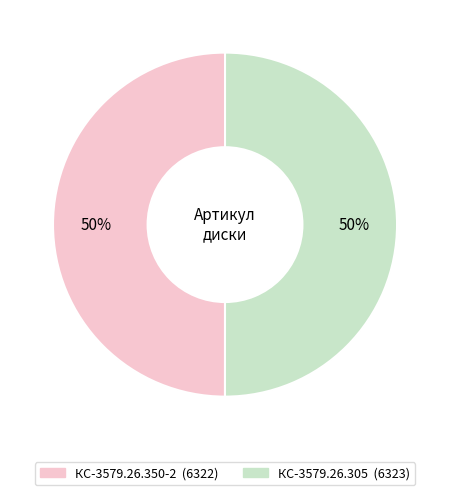

To the nearest percent, what is the average slice percentage?

50%